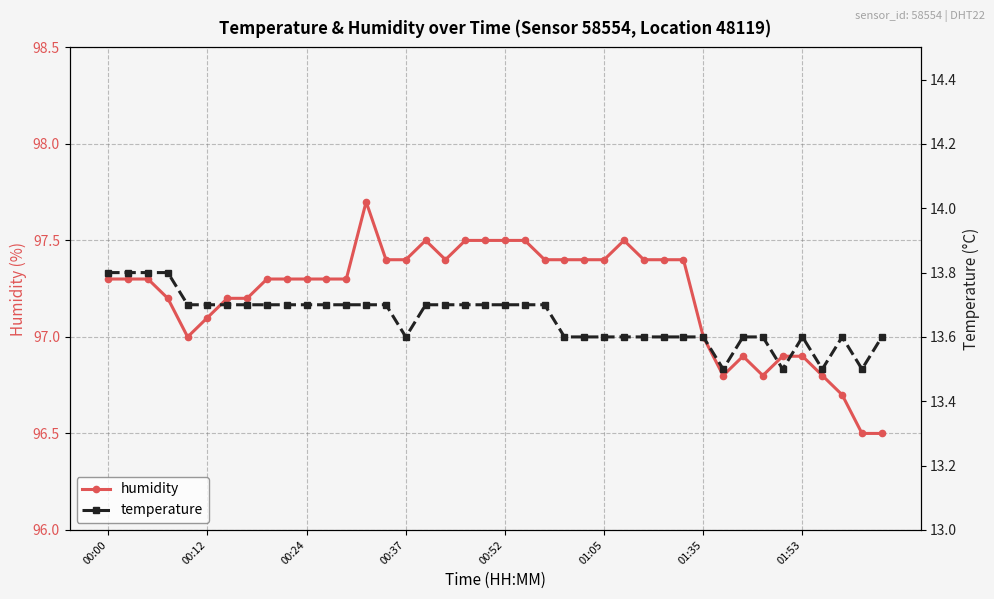

Is it true that temperature equals 5.9 at 13?

False